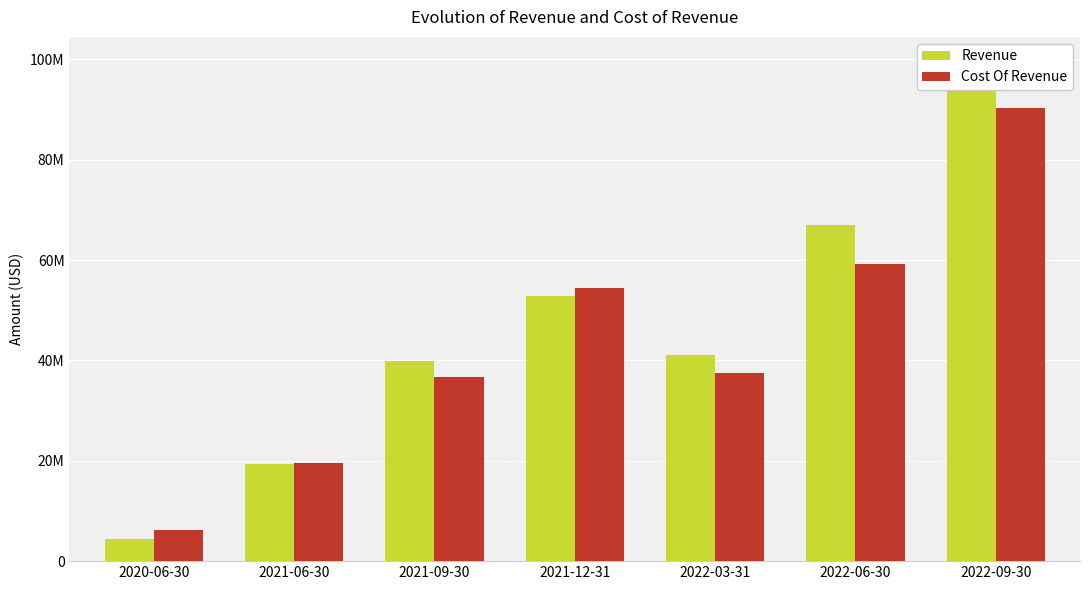

Is the value of Revenue at 2021-12-31 greater than the value of Cost Of Revenue at 2021-12-31?

No